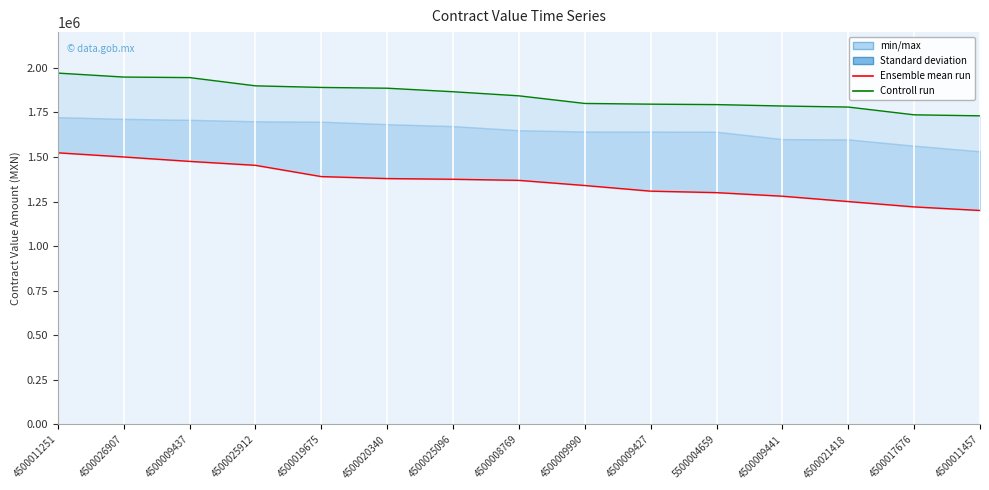

Which series has the largest range (max minus min)?

Ensemble mean run